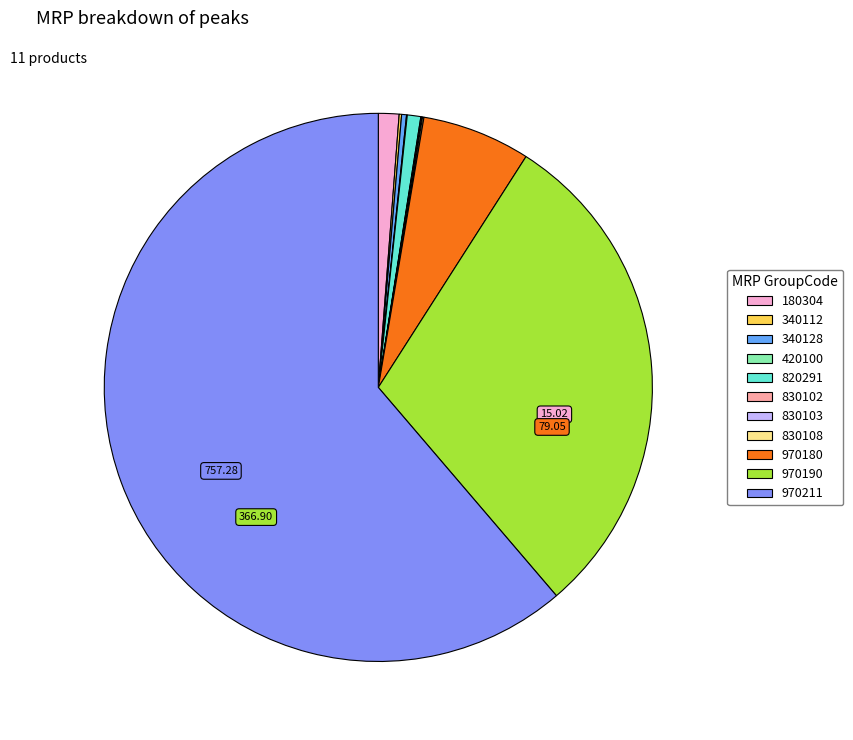

Which slice represents more than half of the pie?

970211